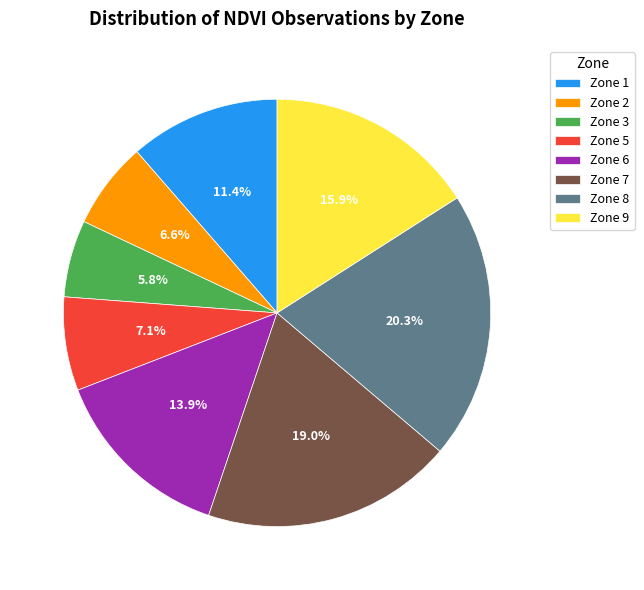

Rank the categories by value from highest to lowest.

Zone 8, Zone 7, Zone 9, Zone 6, Zone 1, Zone 5, Zone 2, Zone 3